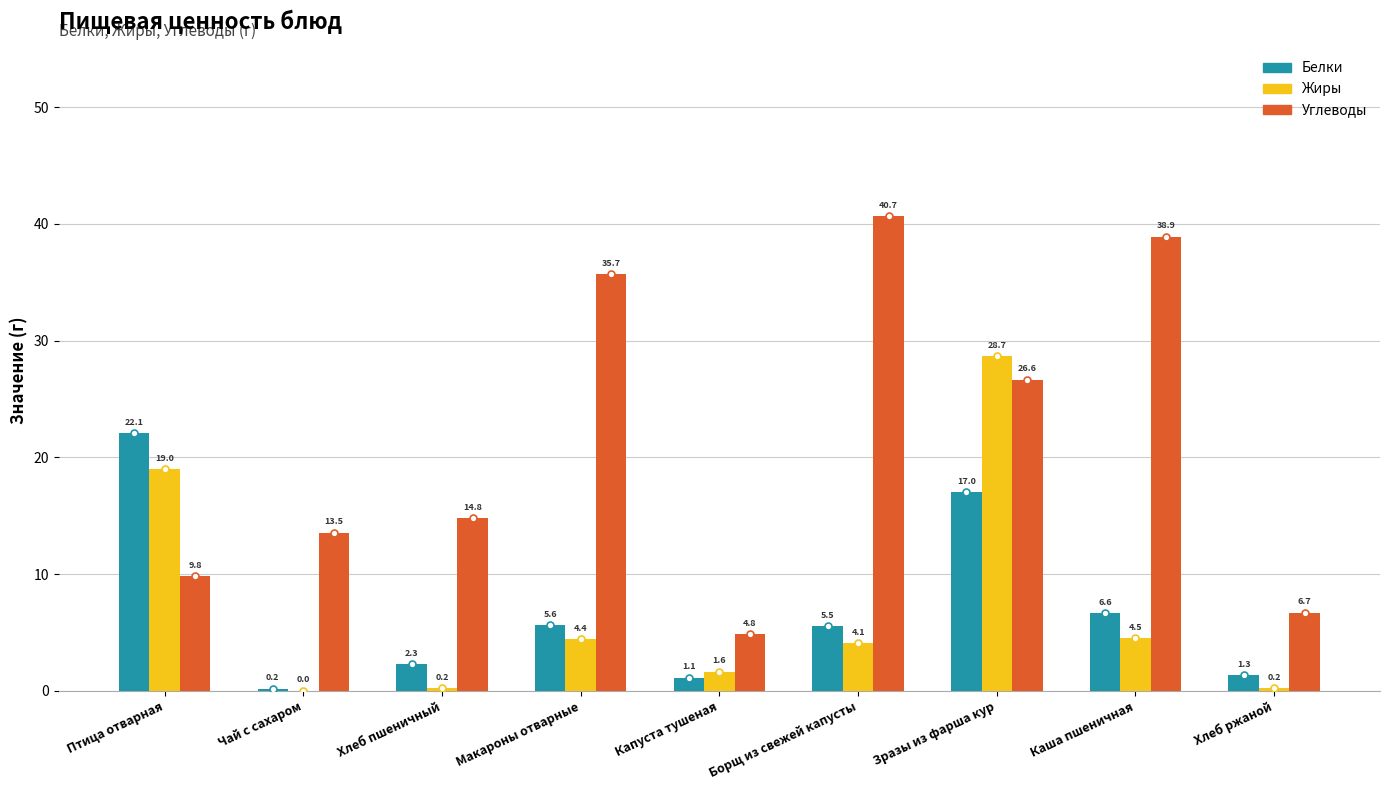

Which series changed the most between Хлеб пшеничный and Хлеб ржаной?

Углеводы